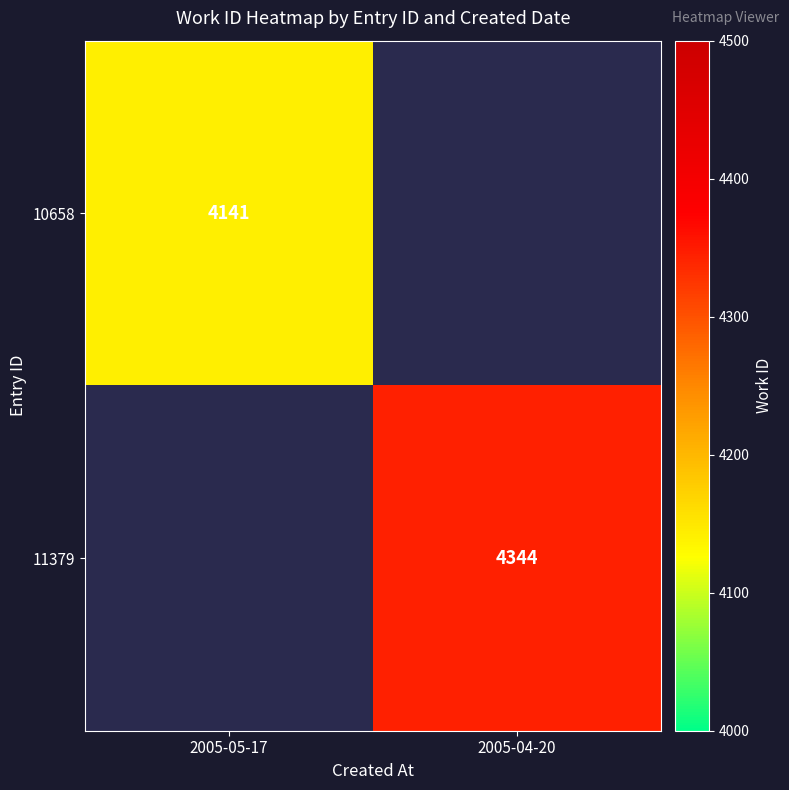

Is the value of 11379 at 2005-04-20 greater than the value of 10658 at 2005-05-17?

Yes